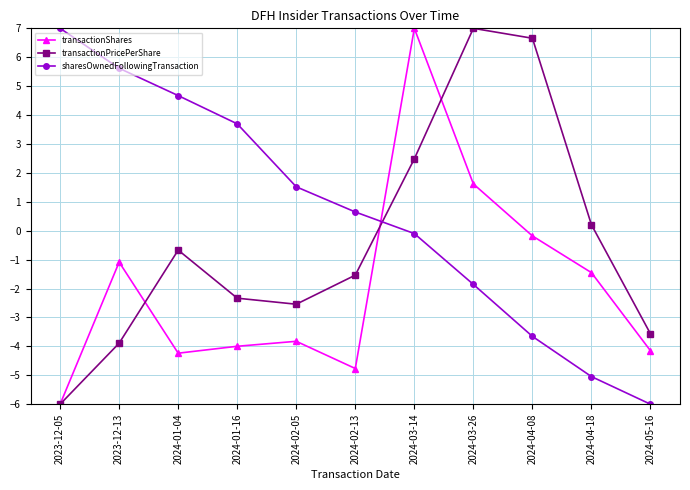

True or false: sharesOwnedFollowingTransaction has more than 2 points higher than both neighbors.

False